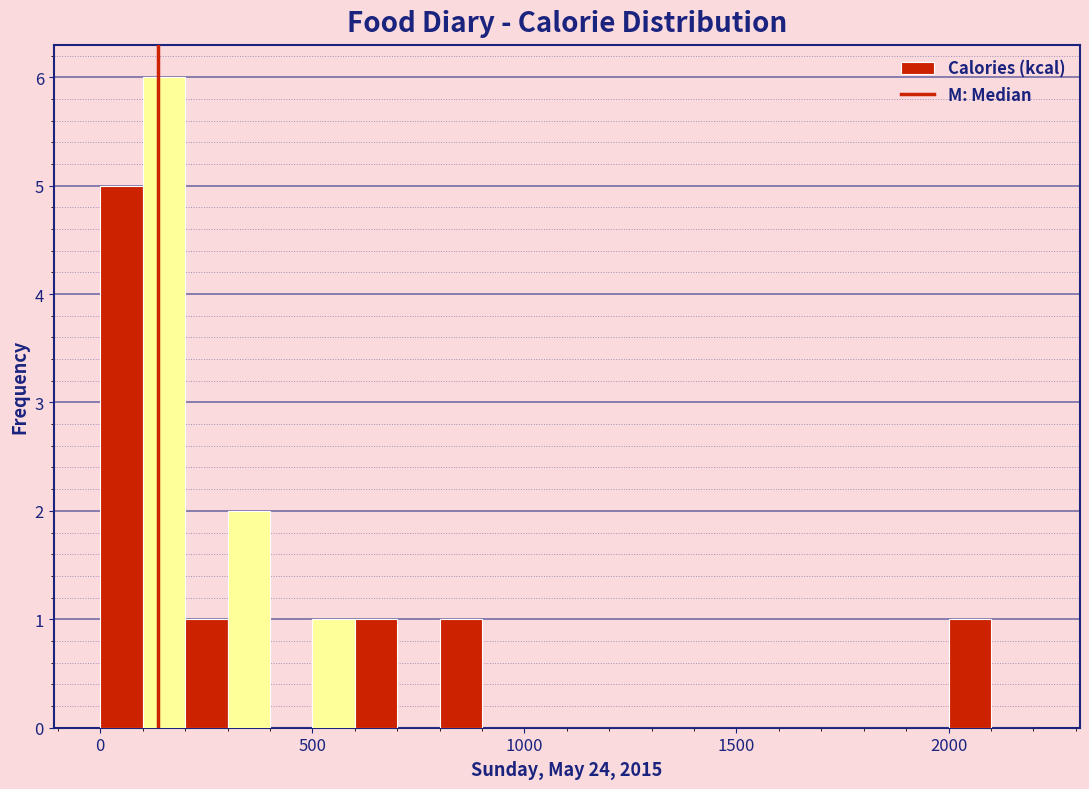

Read against the x-axis, roughly where is the centre of the tallest bar?

150